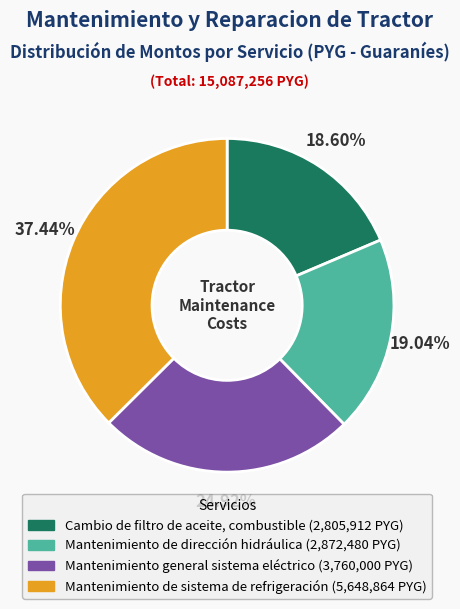

Which category has the biggest portion of the pie?

Mantenimiento de sistema de refrigeración